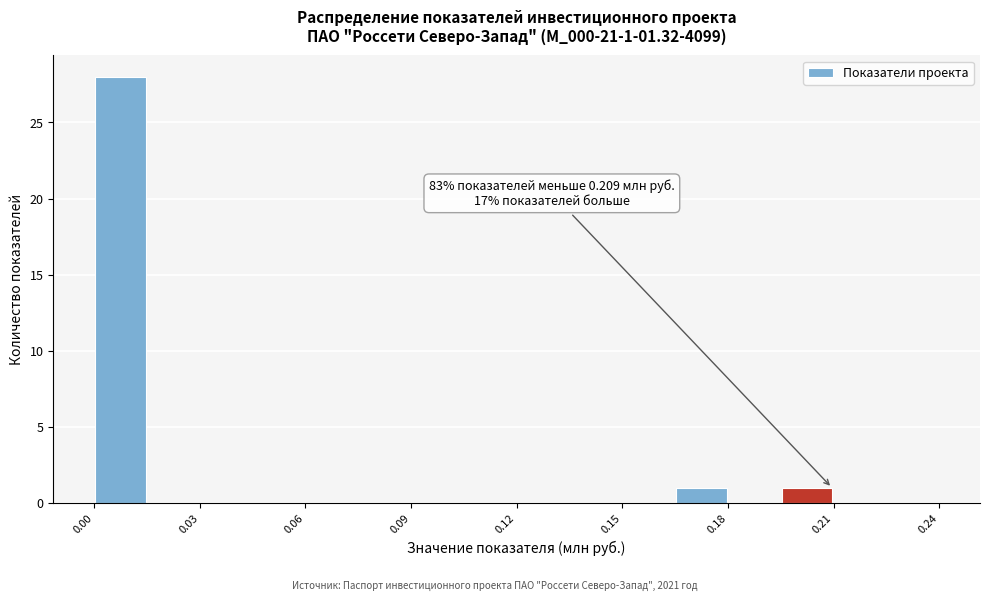

Around what value on the x-axis is the tallest bar? Give the approximate position of its centre, as read against the axis.

0.010